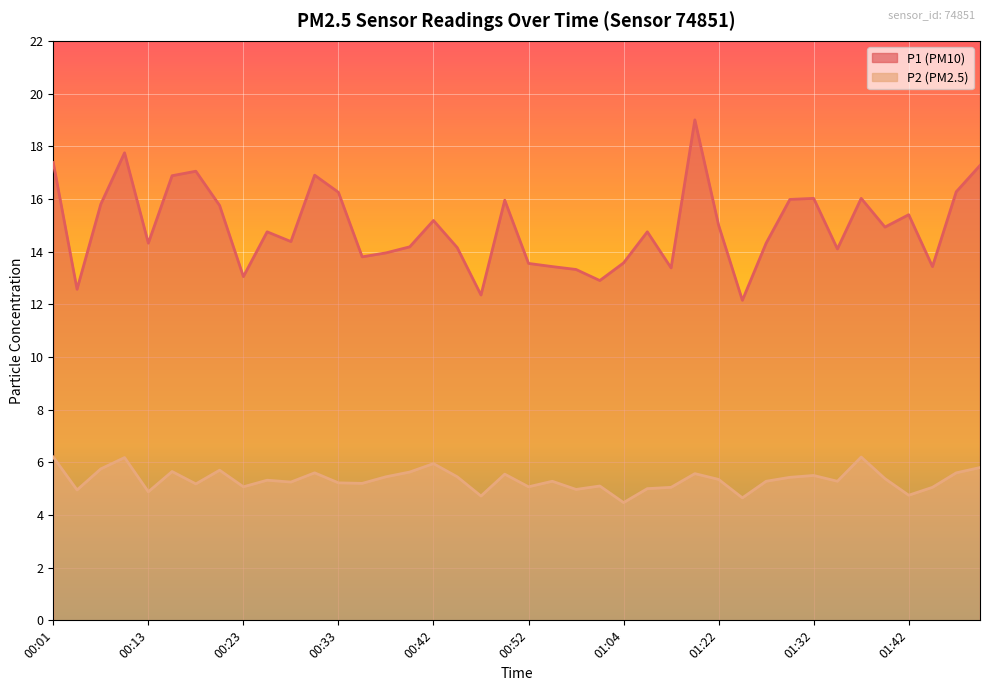

How many lines are shown in the chart?

2